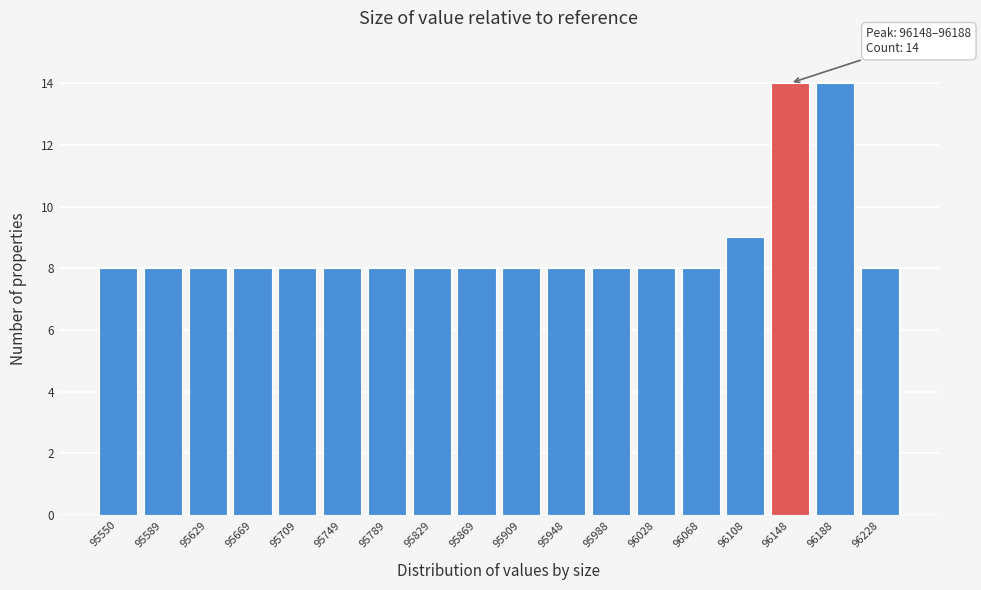

Reading right to left, what are all the values shown in this chart?

8	14	14	9	8	8	8	8	8	8	8	8	8	8	8	8	8	8